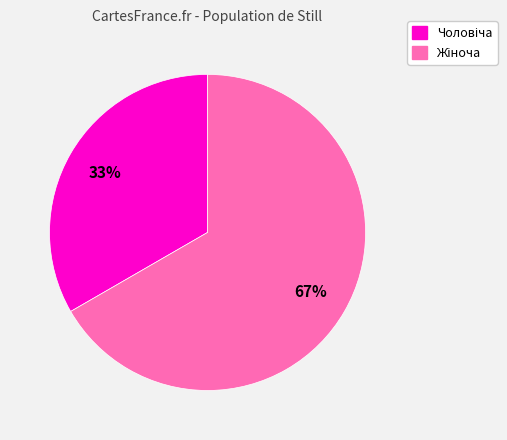

How many segments does this pie chart have?

2